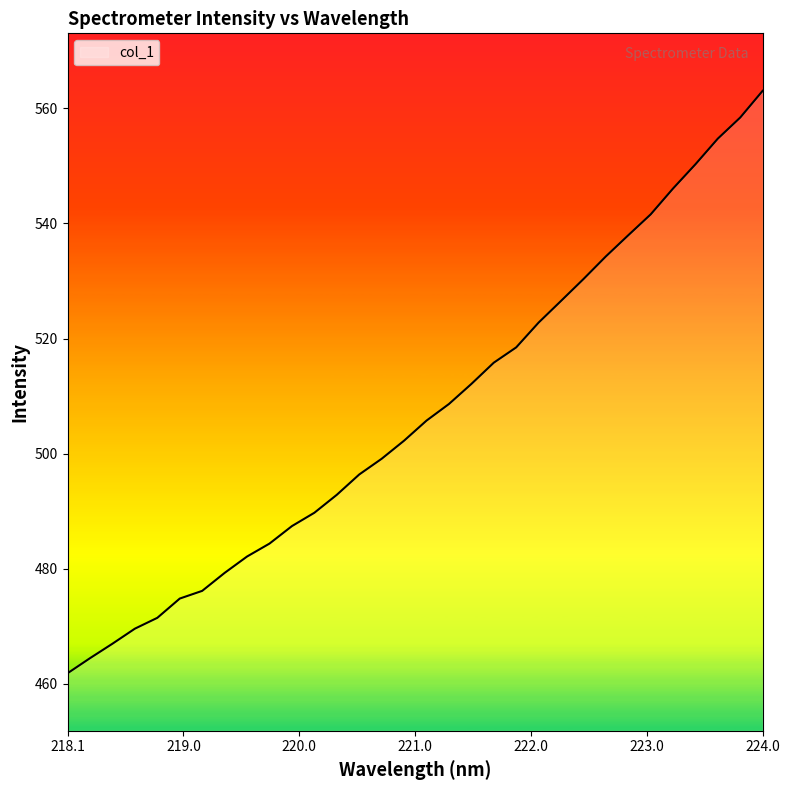

Count the number of values greater than 505.

16